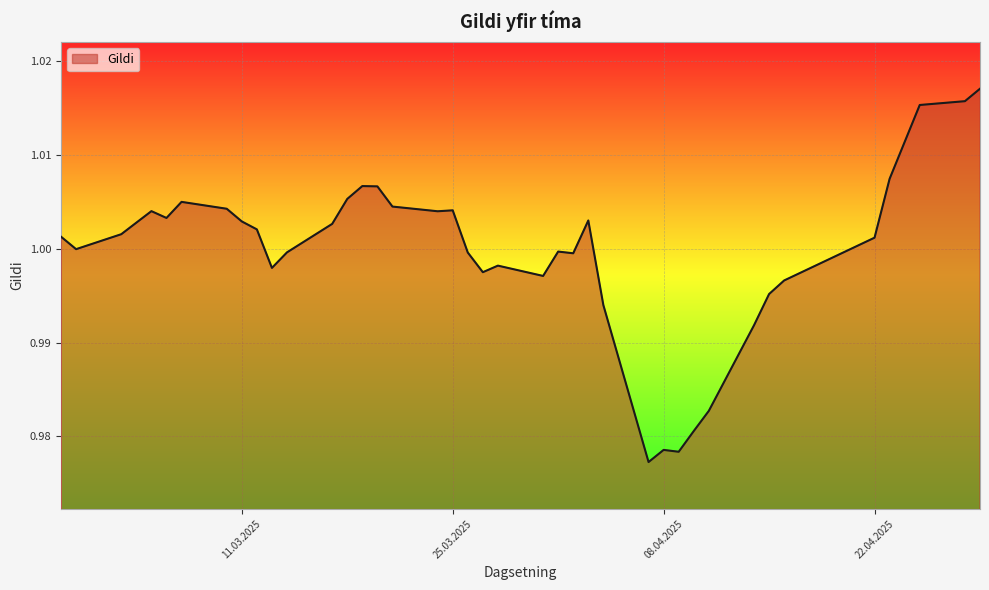

Does the chart have visible grid lines?

Yes